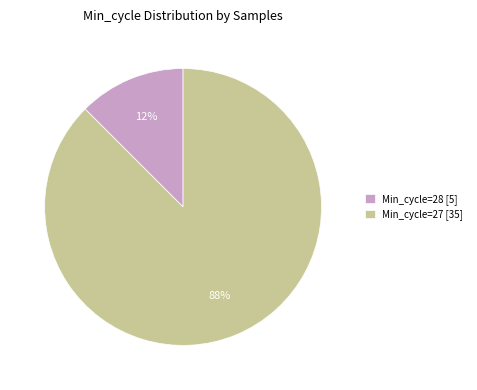

Between Min_cycle=27 [35] and Min_cycle=28 [5], which is larger?

Min_cycle=27 [35]